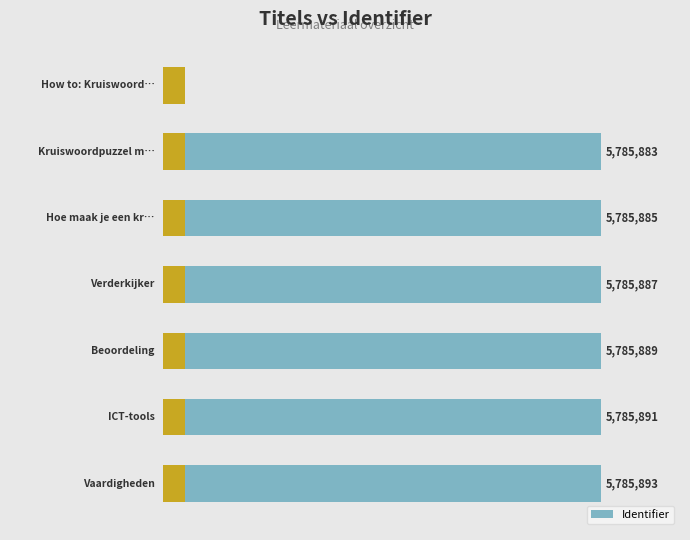

Reading left to right, what are all the values shown in this chart?

0	5785883	5785885	5785887	5785889	5785891	5785893